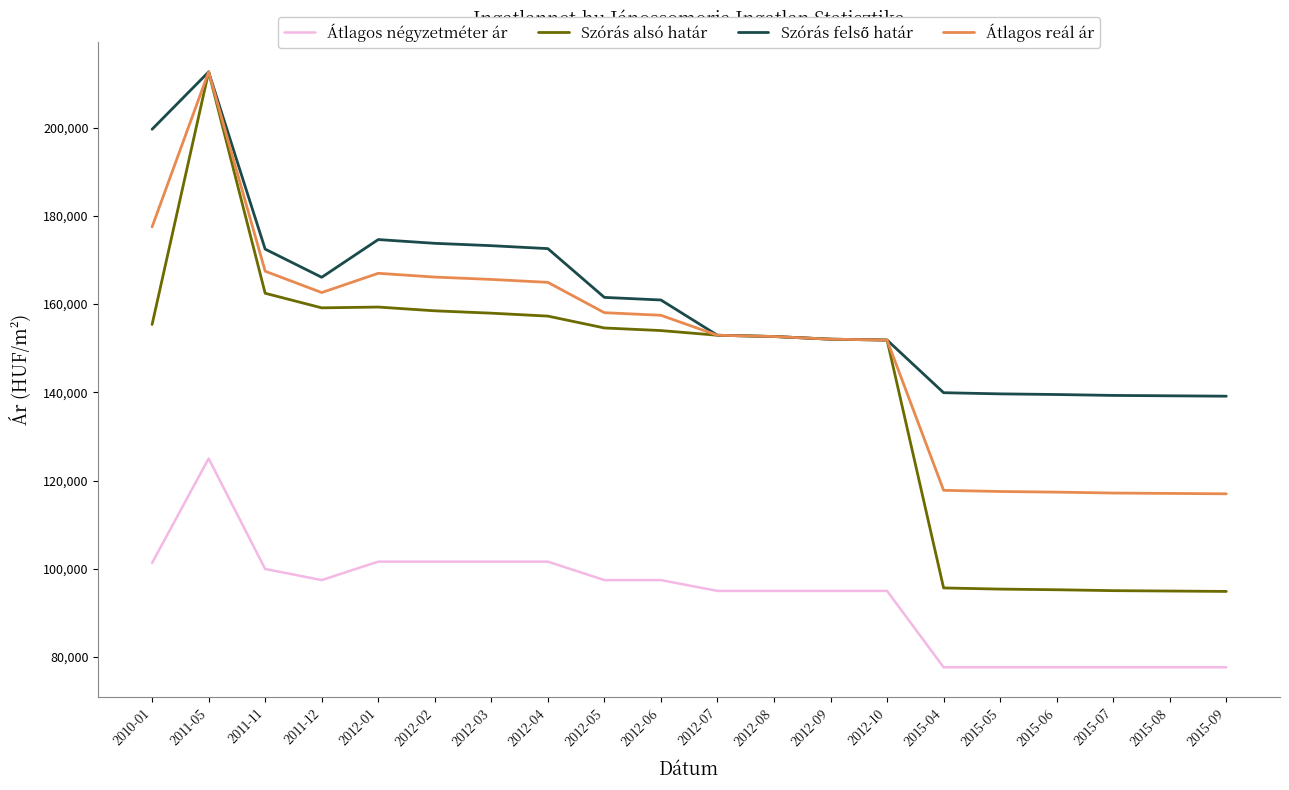

What is the maximum value shown in the chart?

212616